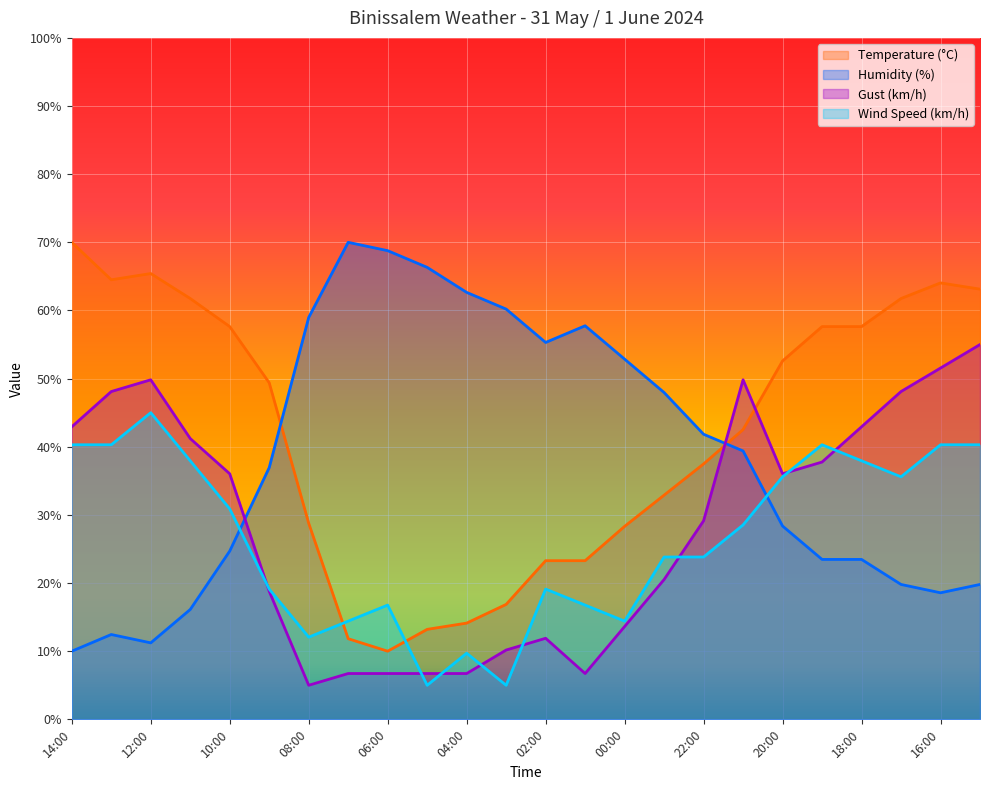

List the labels in order of Wind Speed (km/h) value, smallest first.

05:00, 03:00, 04:00, 08:00, 07:00, 00:00, 06:00, 01:00, 09:00, 02:00, 23:00, 22:00, 21:00, 10:00, 20:00, 17:00, 11:00, 18:00, 14:00, 13:00, 19:00, 16:00, 15:00, 12:00